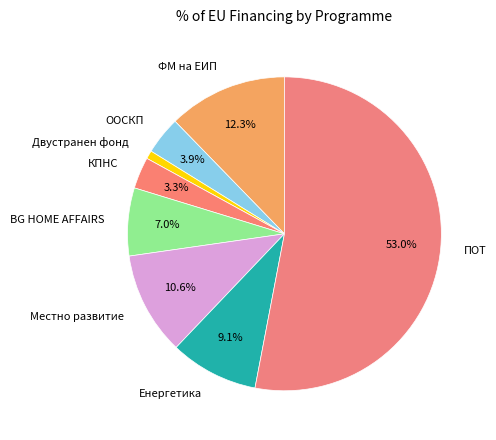

Count the number of slices in the pie.

8